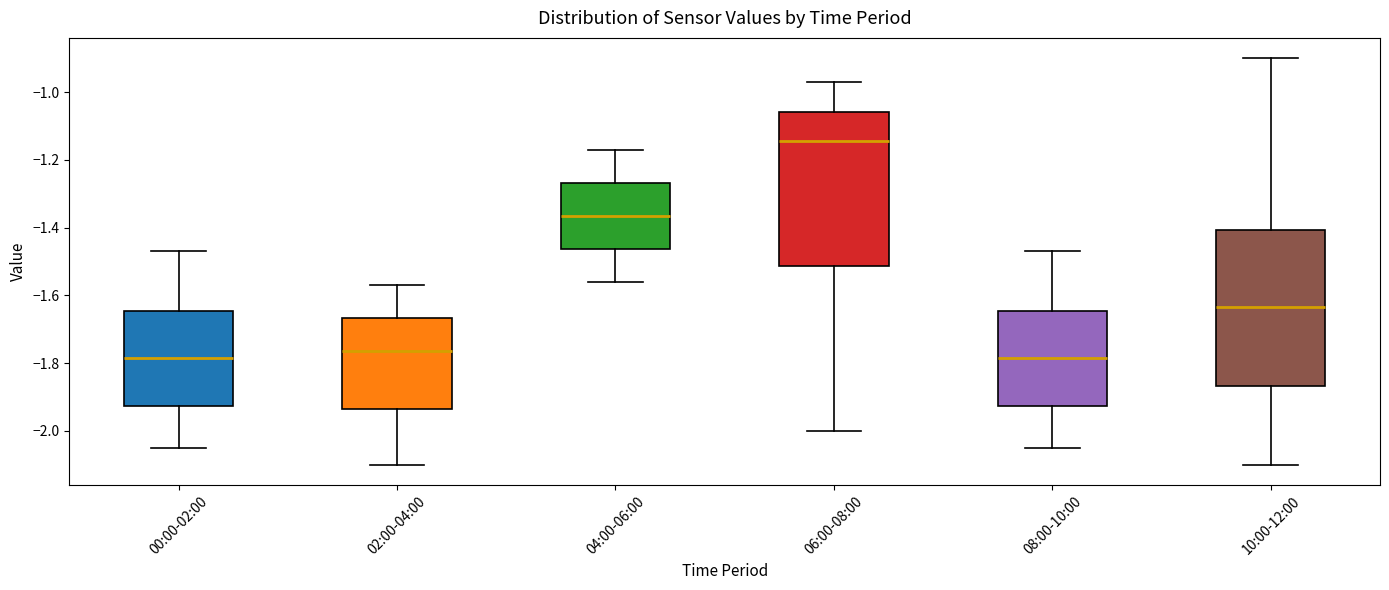

Reading left to right, transcribe this box plot: for each box, give where its median line is, the range the box spans, and where its two whiskers end, as read against the y-axis. The values are not printed on the chart, so give them approximately, as read against the axis.

00:00-02:00: median -1.78, box -1.92 to -1.64, whiskers -2.04 to -1.46
02:00-04:00: median -1.76, box -1.94 to -1.66, whiskers -2.10 to -1.56
04:00-06:00: median -1.36, box -1.46 to -1.26, whiskers -1.56 to -1.16
06:00-08:00: median -1.14, box -1.52 to -1.06, whiskers -2.00 to -0.96
08:00-10:00: median -1.78, box -1.92 to -1.64, whiskers -2.04 to -1.46
10:00-12:00: median -1.64, box -1.86 to -1.40, whiskers -2.10 to -0.90